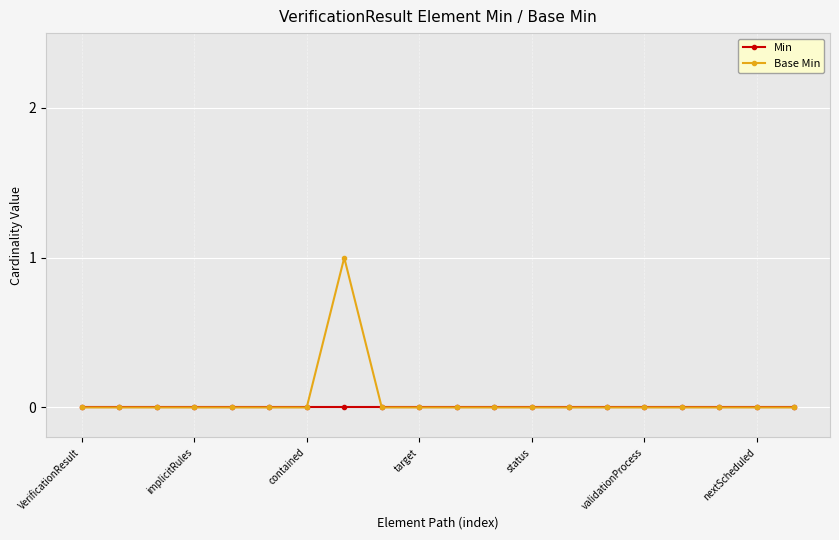

How many data points does each series have?

20